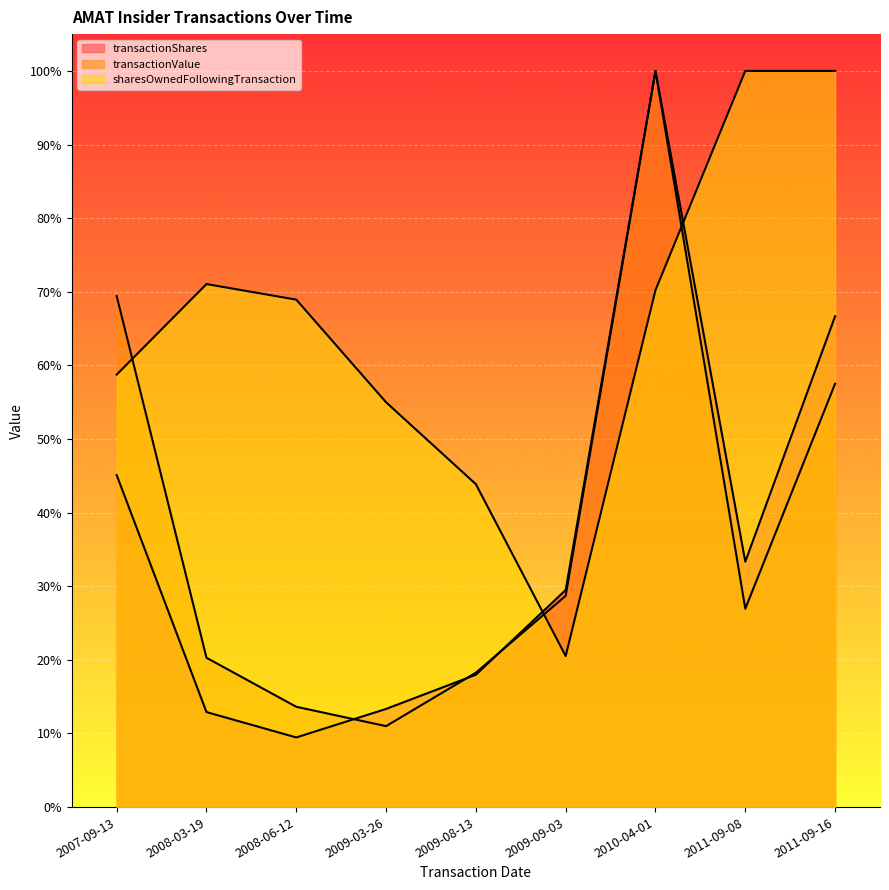

What is the label of the 7th point from the left?

2010-04-01